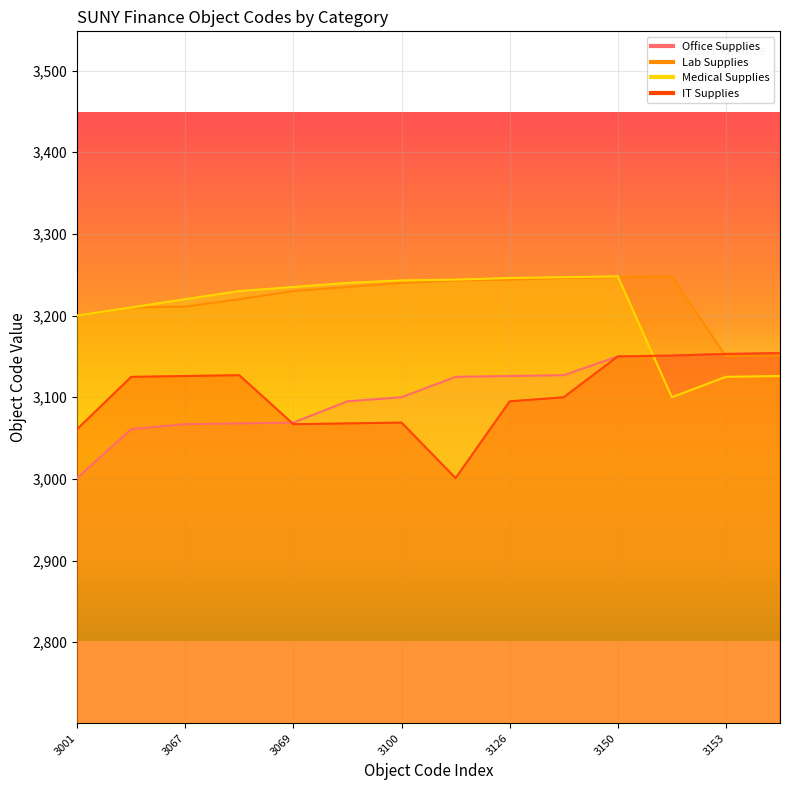

What is the difference between the IT Supplies values at 3001 and 3127?

39